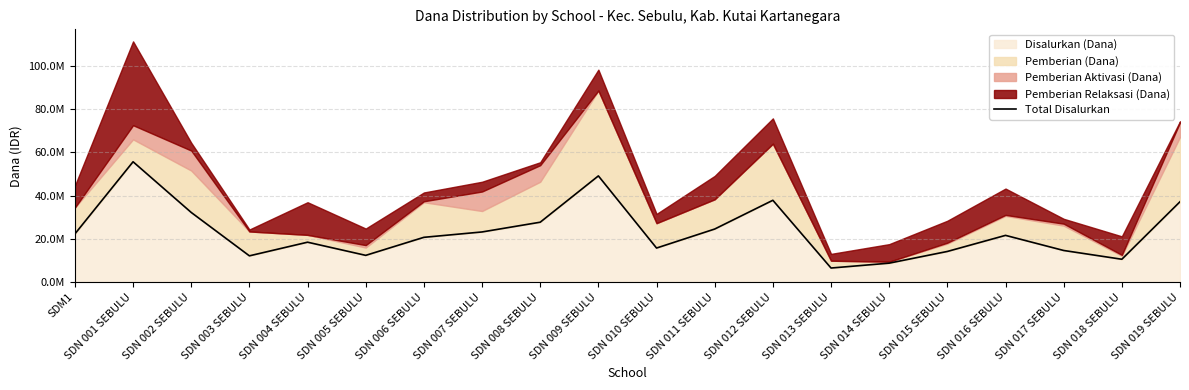

What is the difference between the values at SDN 011 SEBULU and SDN 010 SEBULU?

8775000